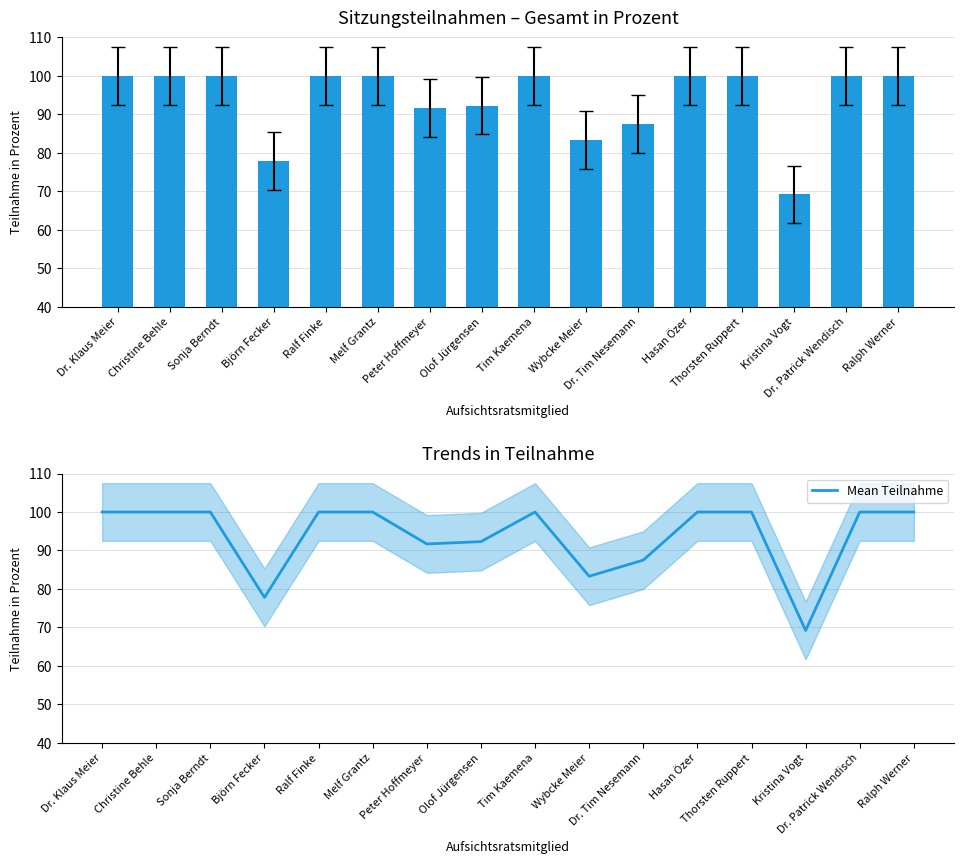

How many values in the Mean Teilnahme series are below 100?

6